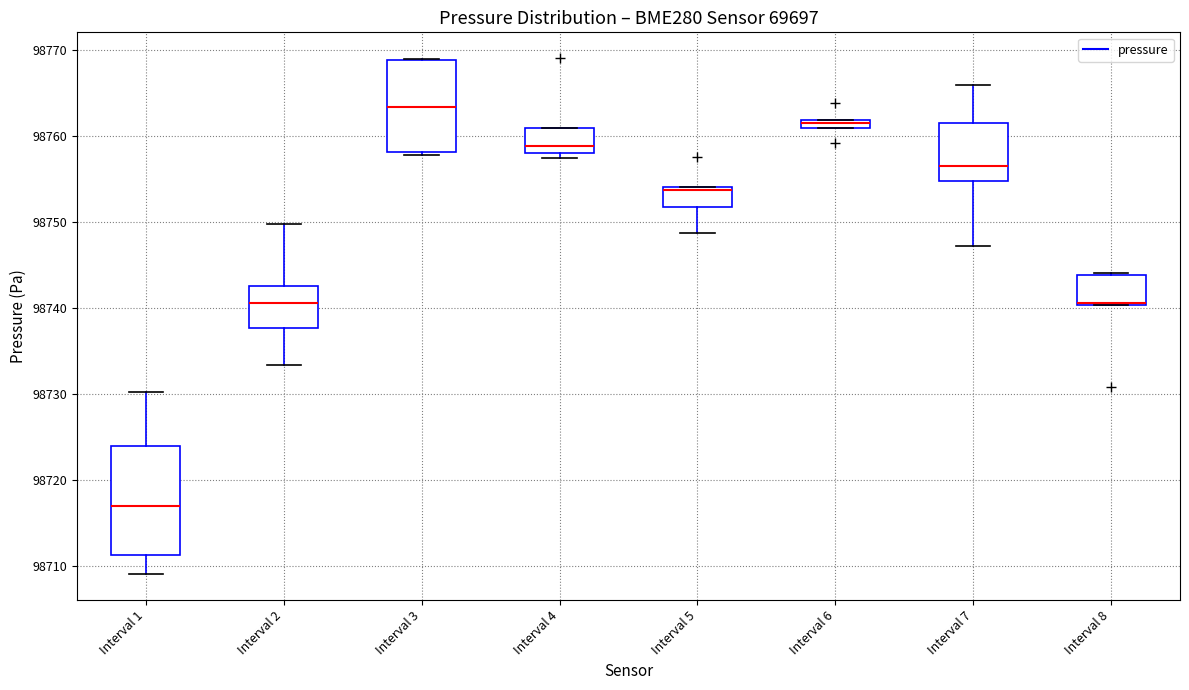

Comparing the boxes themselves (not the whiskers), which one is the tallest?

Interval 1